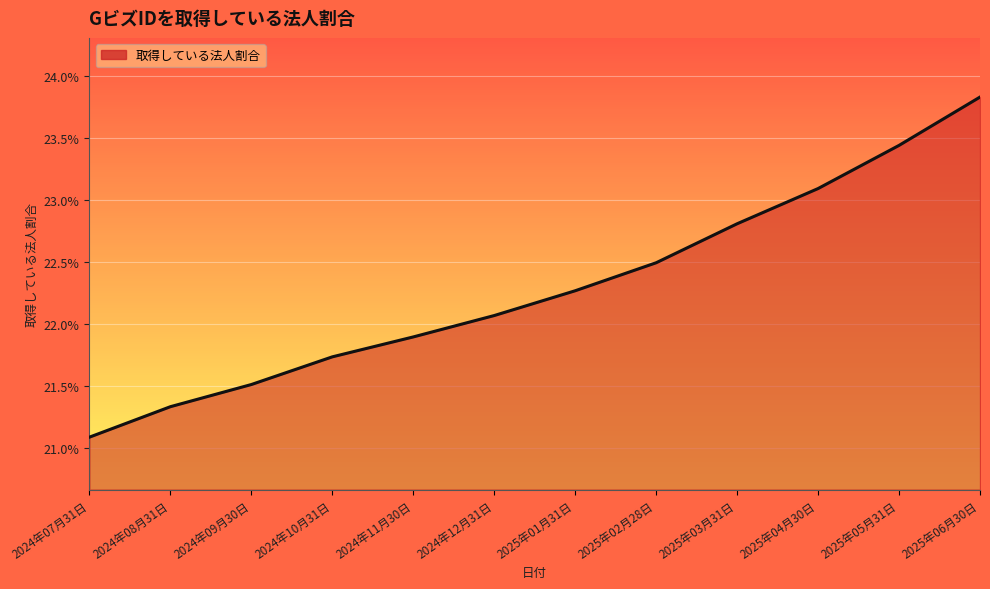

What position from the left is 2024年10月31日?

4